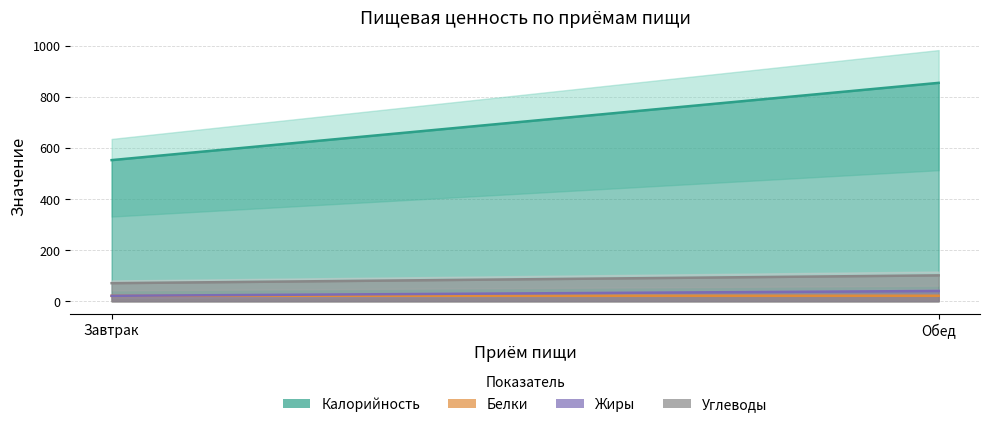

How many values in the Жиры series are below 40?

1